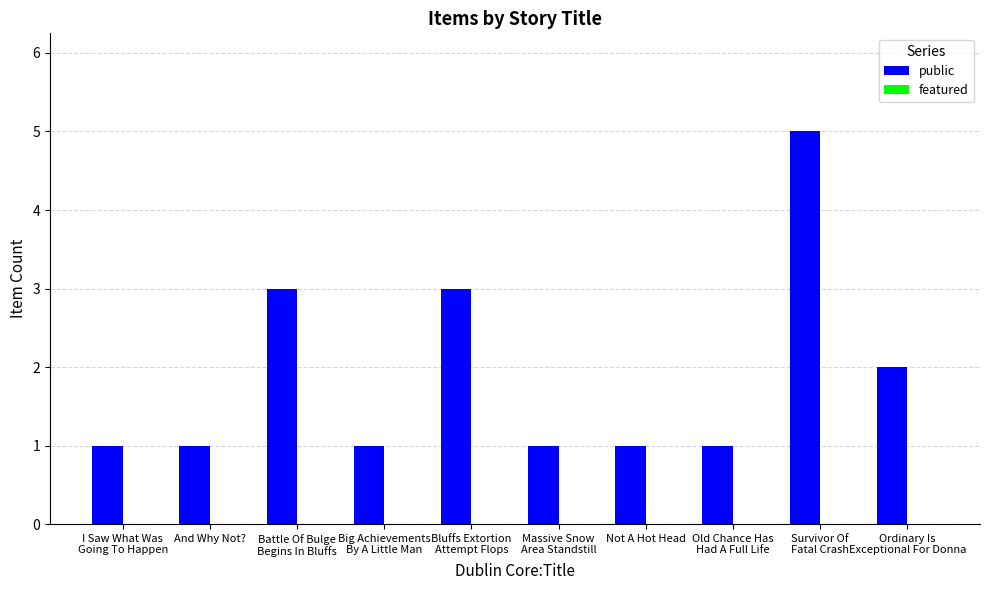

What is the maximum value shown in the chart?

5